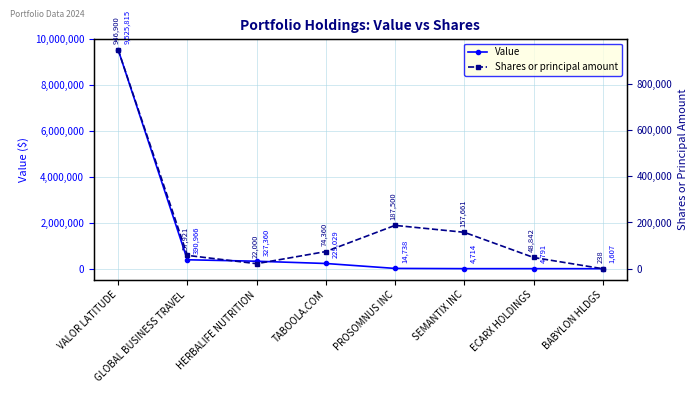

Reading left to right, extract all data points from this chart.

Value: VALOR LATITUDE=9525815	GLOBAL BUSINESS TRAVEL=390966	HERBALIFE NUTRITION=327360	TABOOLA.COM=229029	PROSOMNUS INC=14738	SEMANTIX INC=4714	ECARX HOLDINGS=4791	BABYLON HLDGS=1607
Shares or principal amount: VALOR LATITUDE=946900	GLOBAL BUSINESS TRAVEL=57921	HERBALIFE NUTRITION=22000	TABOOLA.COM=74360	PROSOMNUS INC=187500	SEMANTIX INC=157661	ECARX HOLDINGS=48842	BABYLON HLDGS=238